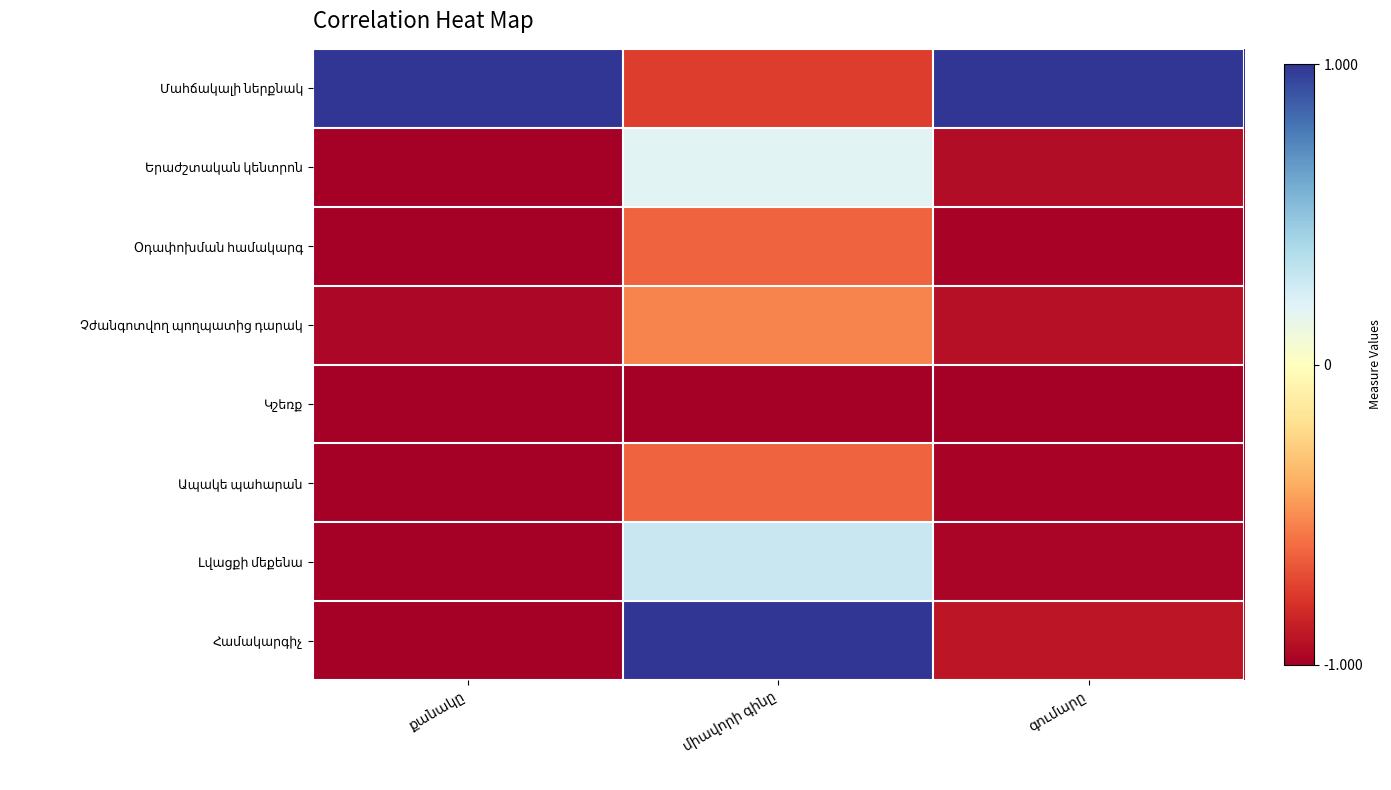

At which label does Համակարգիչ first exceed 0?

միավորի գինը